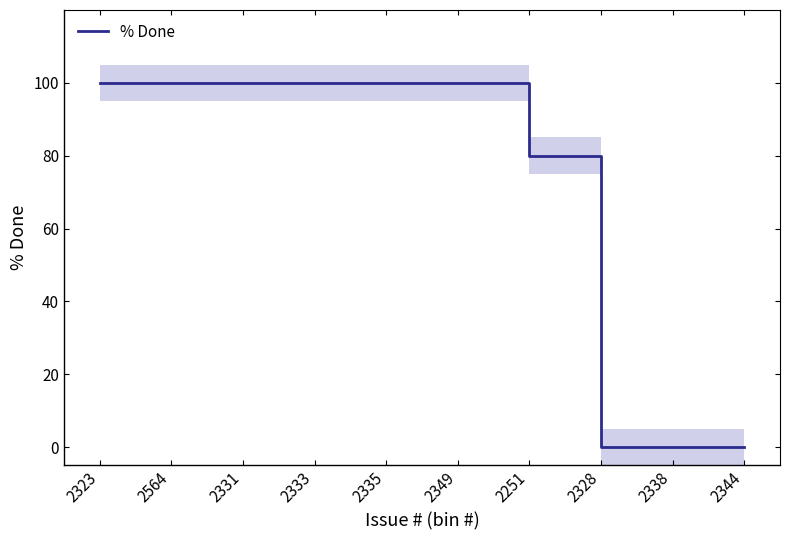

What is the change in value from 2333 to 2338?

-100